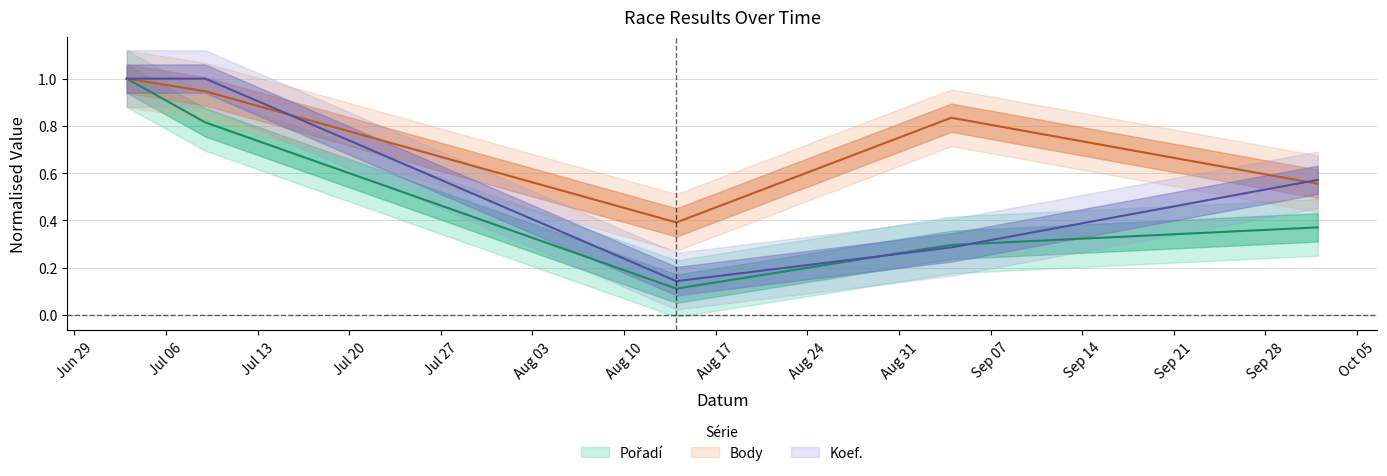

Which category has the highest value across all series?

2021-07-03